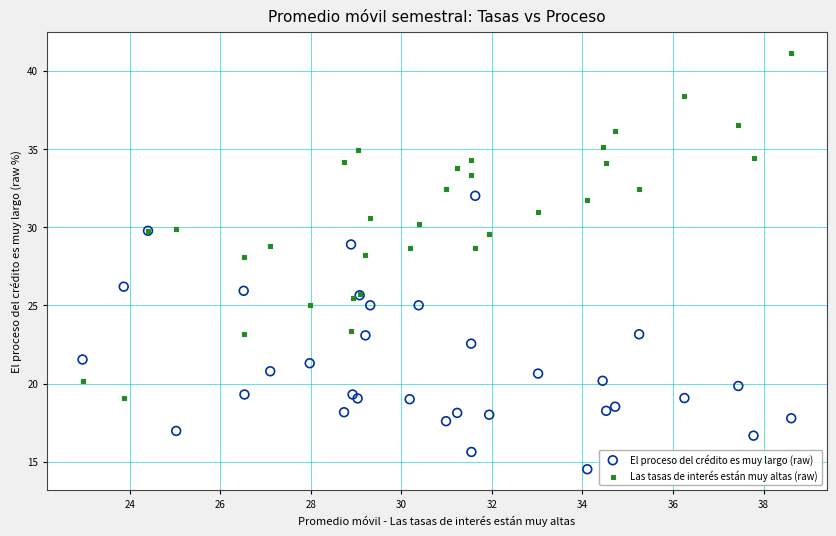

Which series reaches the minimum Y coordinate?

El proceso del crédito es muy largo (raw)